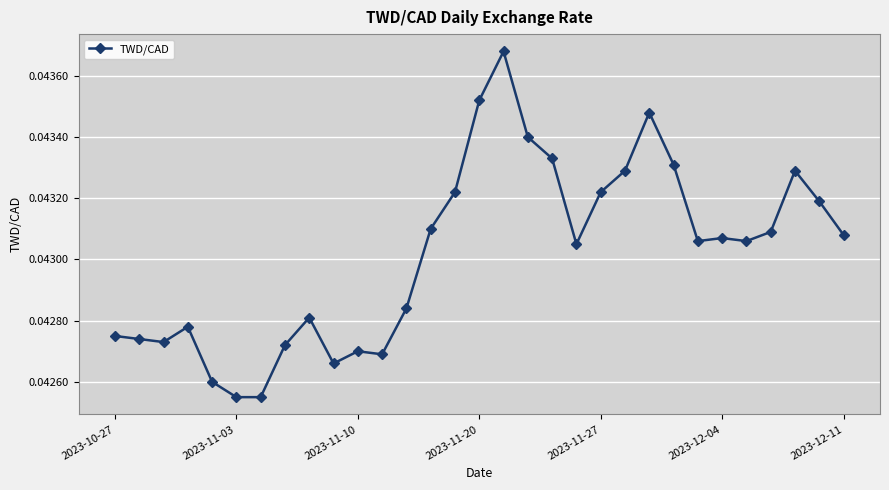

Does the chart display data point markers on the line(s)?

Yes